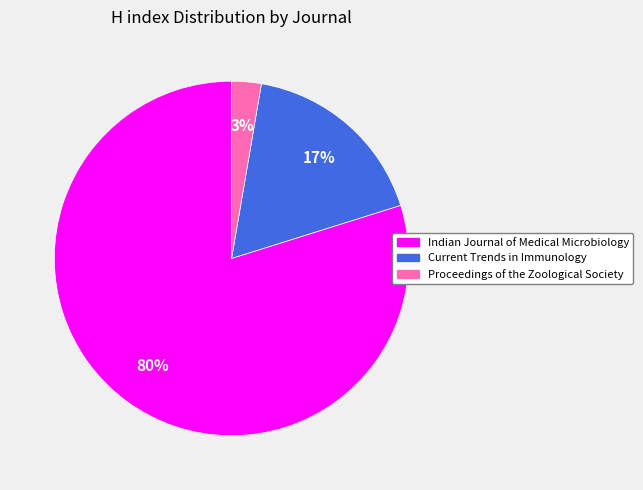

Is Current Trends in Immunology the majority of the pie?

No